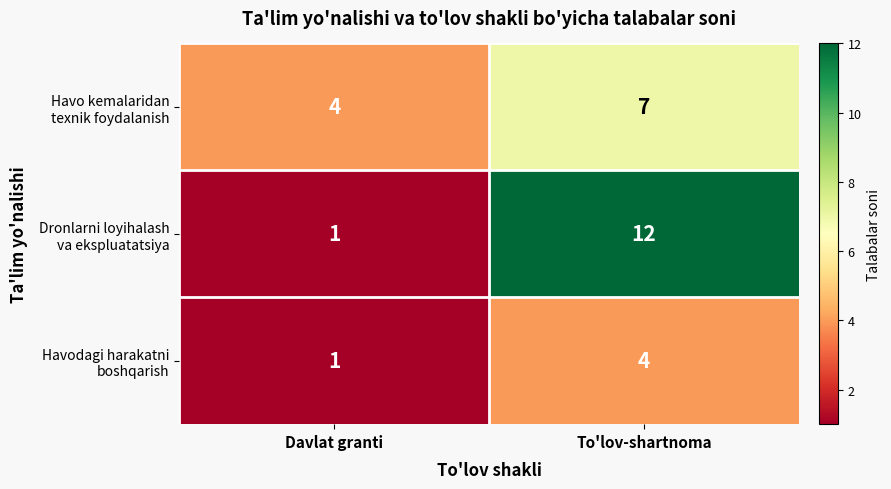

What is the total value across all series at To'lov-shartnoma?

23